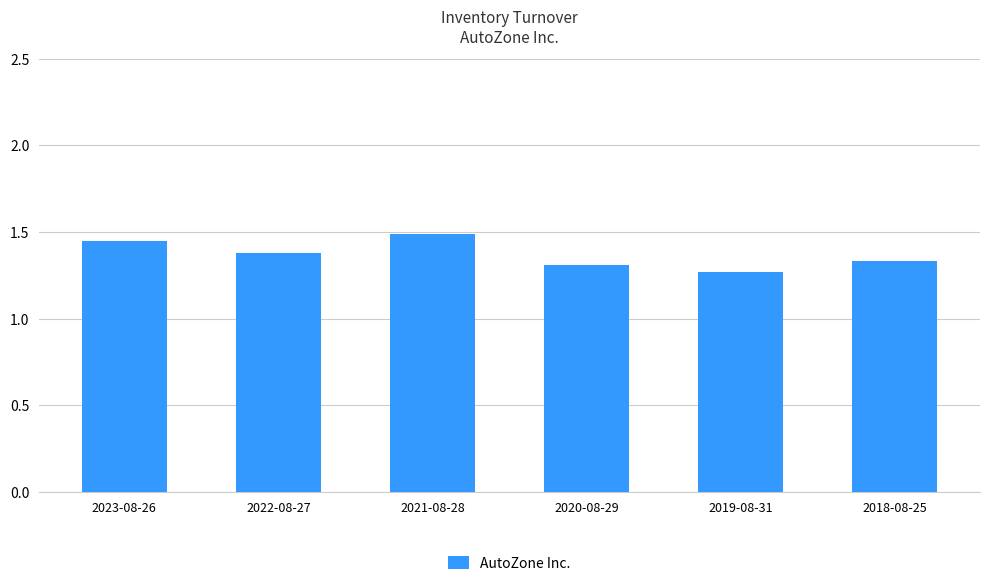

What is the difference between the maximum and minimum values?

0.2